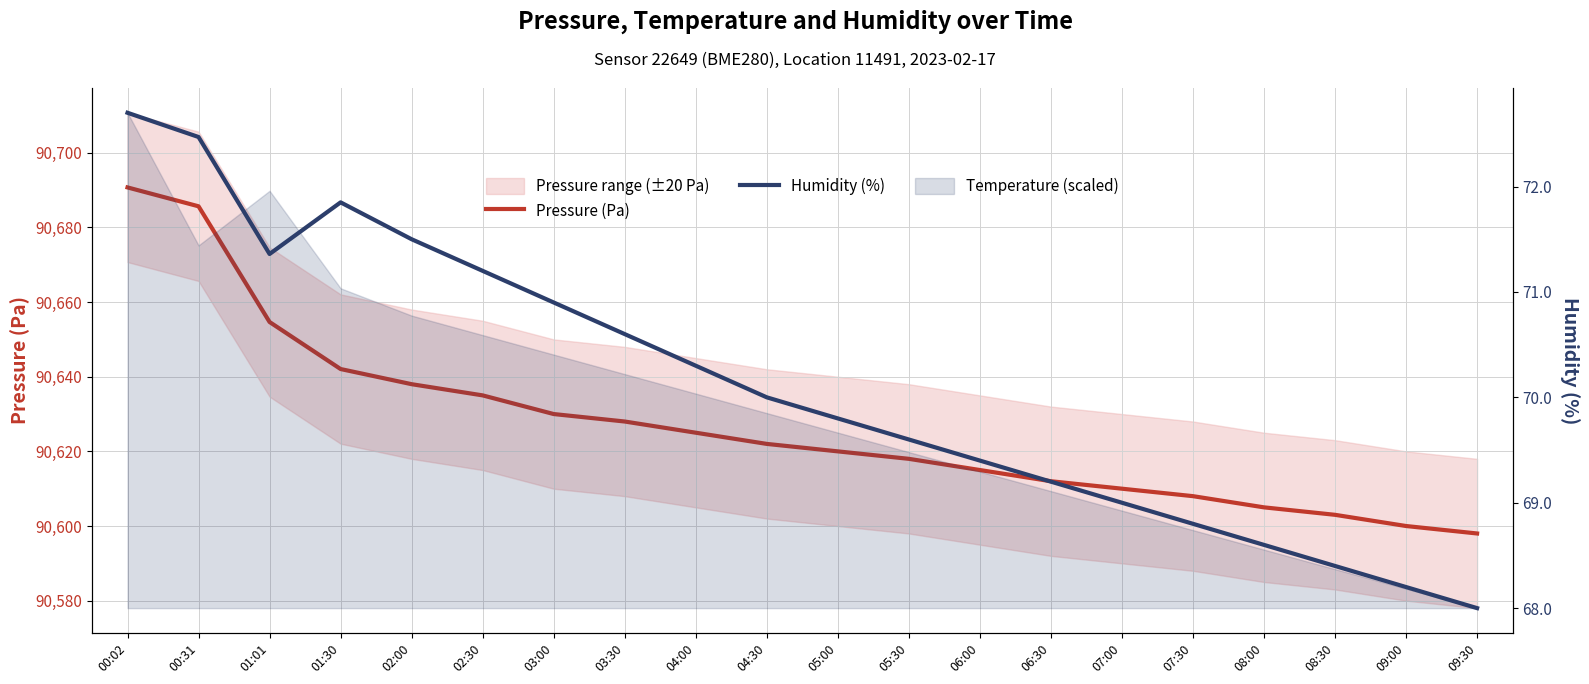

What is the label of the 14th point from the right?

03:00